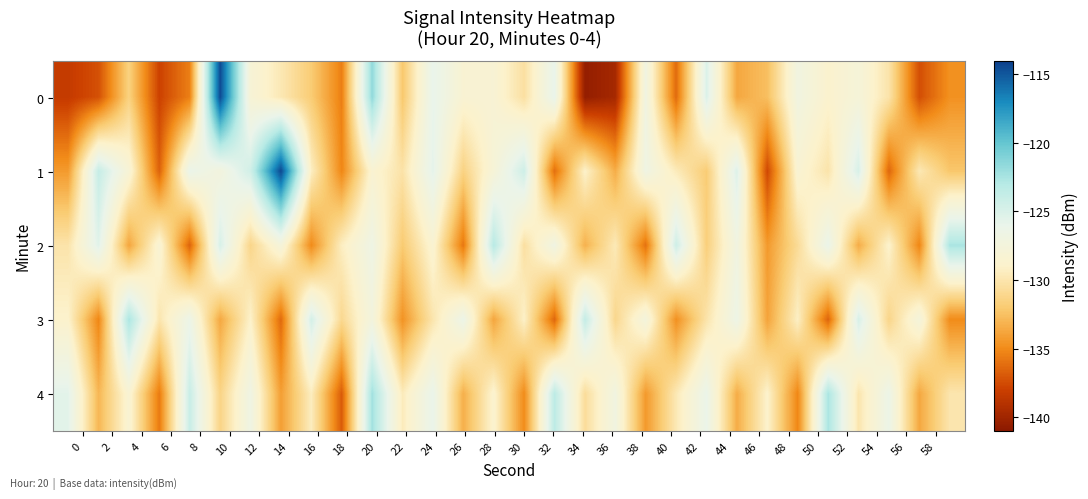

How many data points does each series have?

30